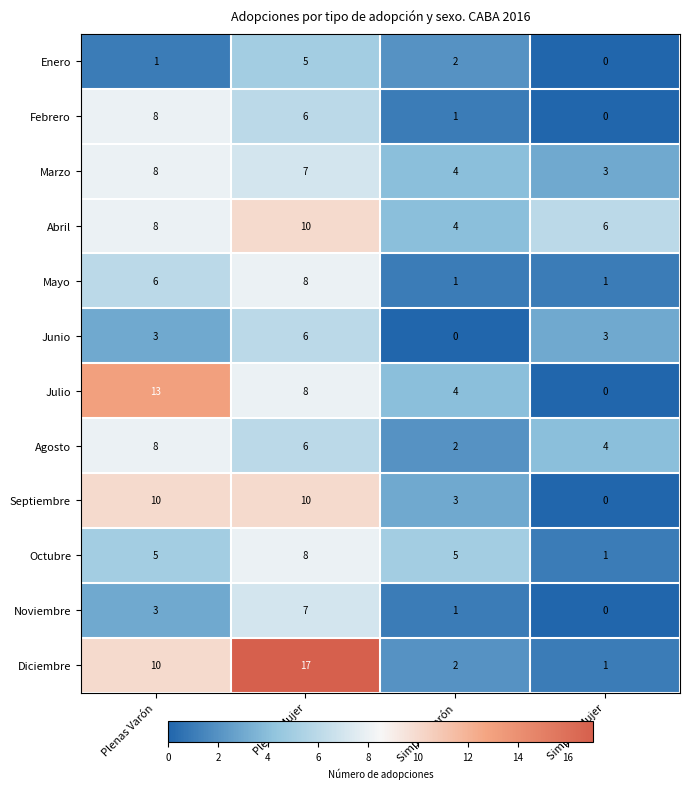

What is the spread (max minus min) of values at Simples Mujer?

6